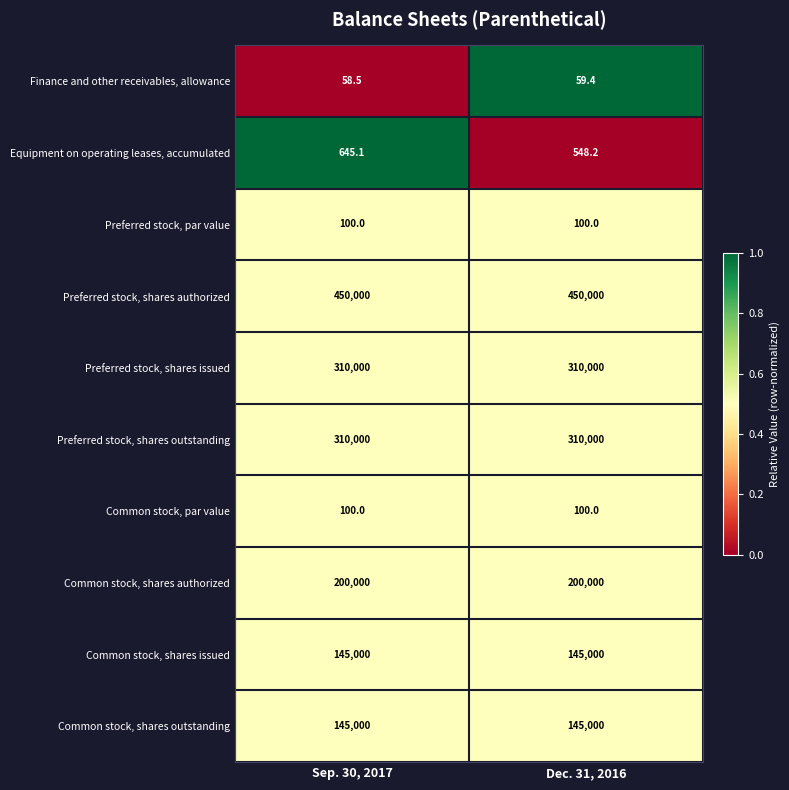

At which category is the sum across all series the highest?

Sep. 30, 2017